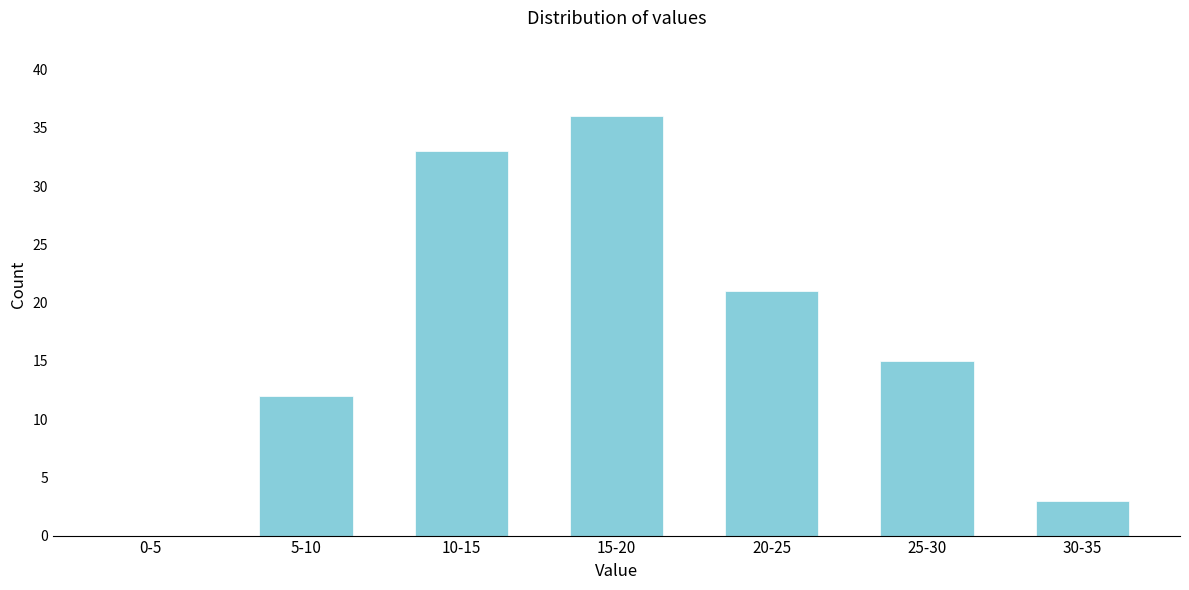

Reading left to right, list all the values displayed in this chart.

0-5=0	5-10=12	10-15=33	15-20=36	20-25=21	25-30=15	30-35=3